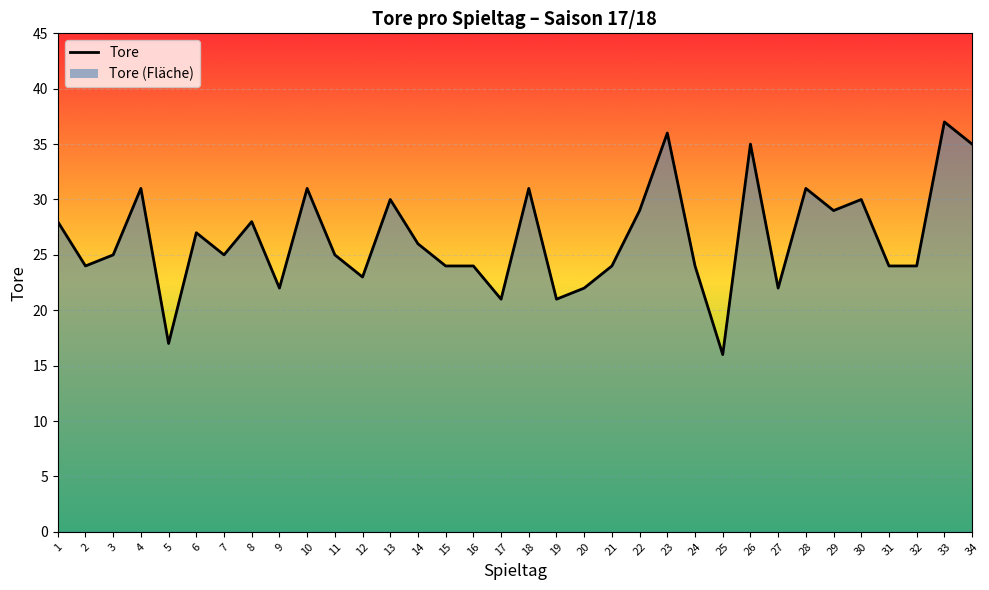

What is the change in value from 6 to 26?

+8